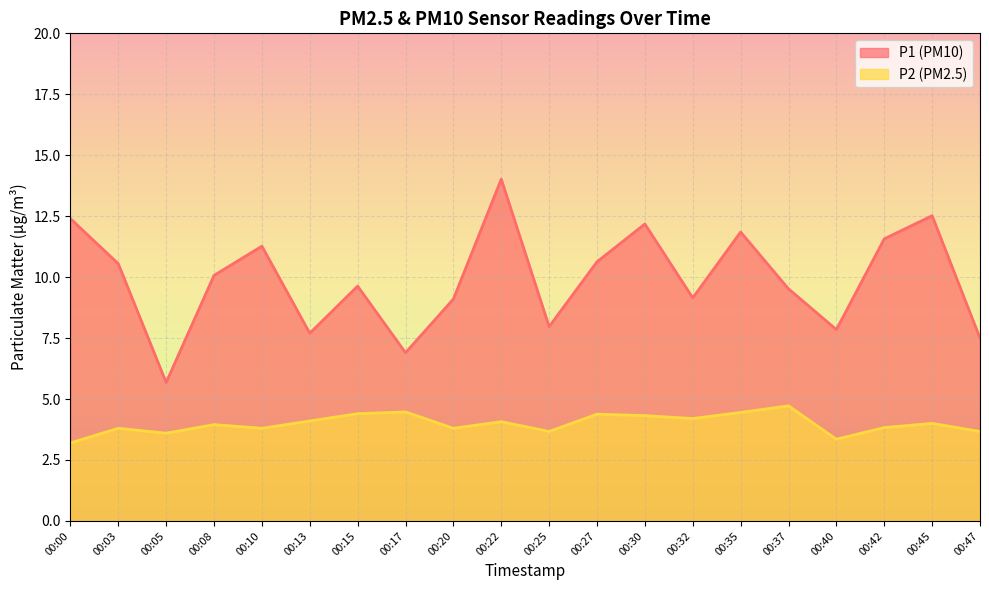

True or false: P1 and P2 cross at least once.

False